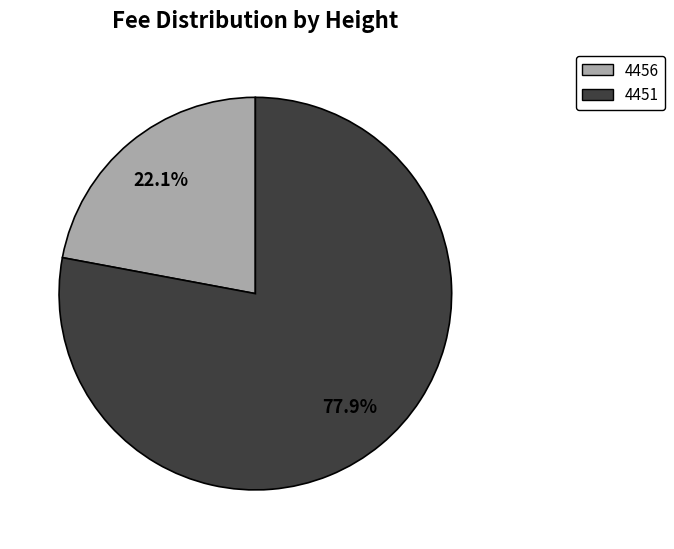

Which has a higher value, 4456 or 4451?

4451